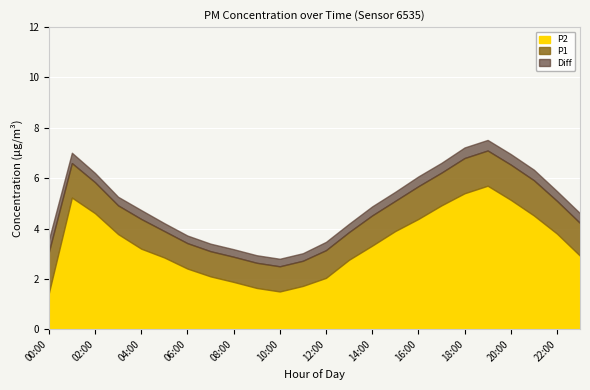

Between 12:00 and 06:00, which is larger?

06:00